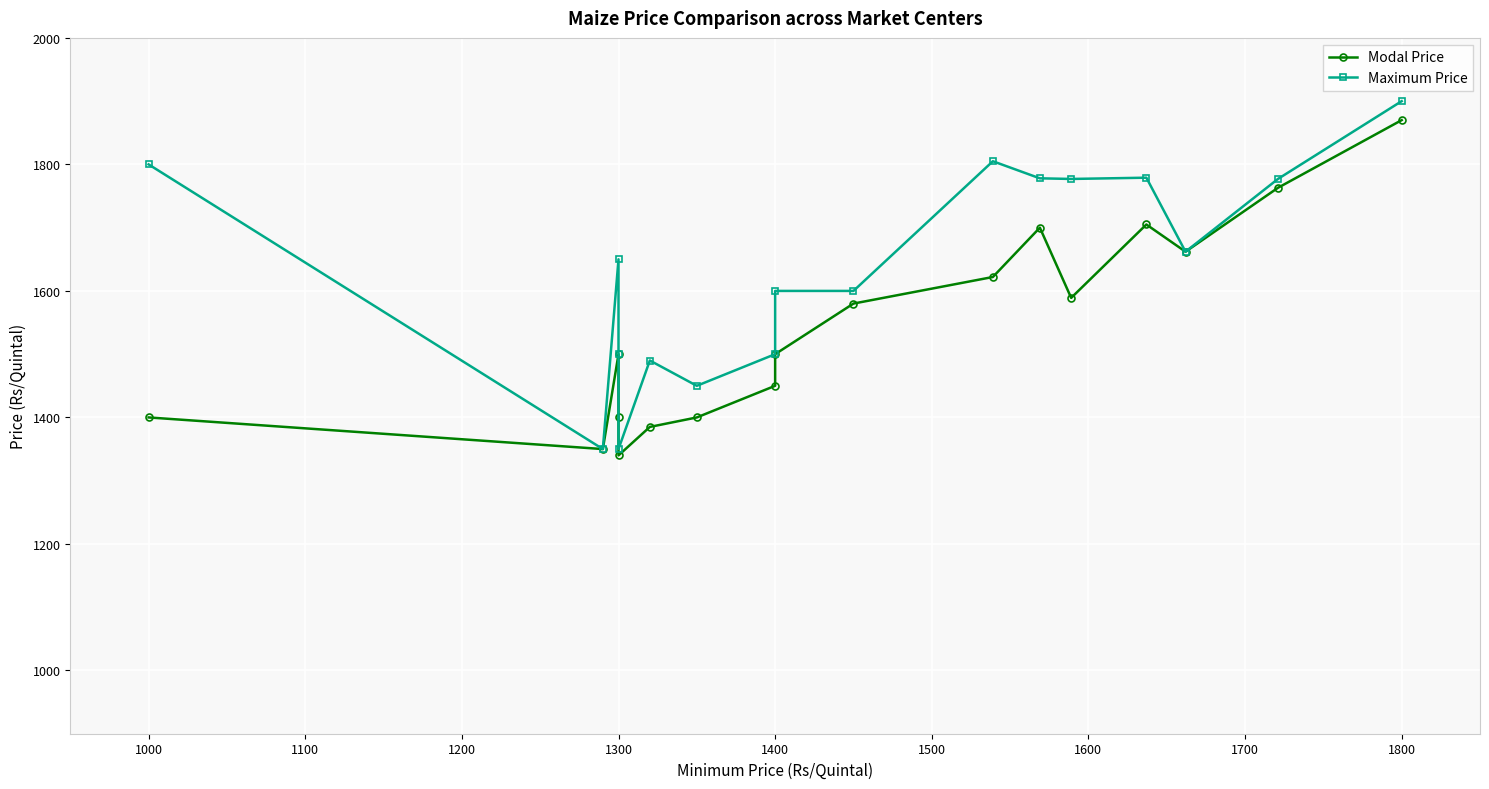

Count the number of categories in the chart.

17